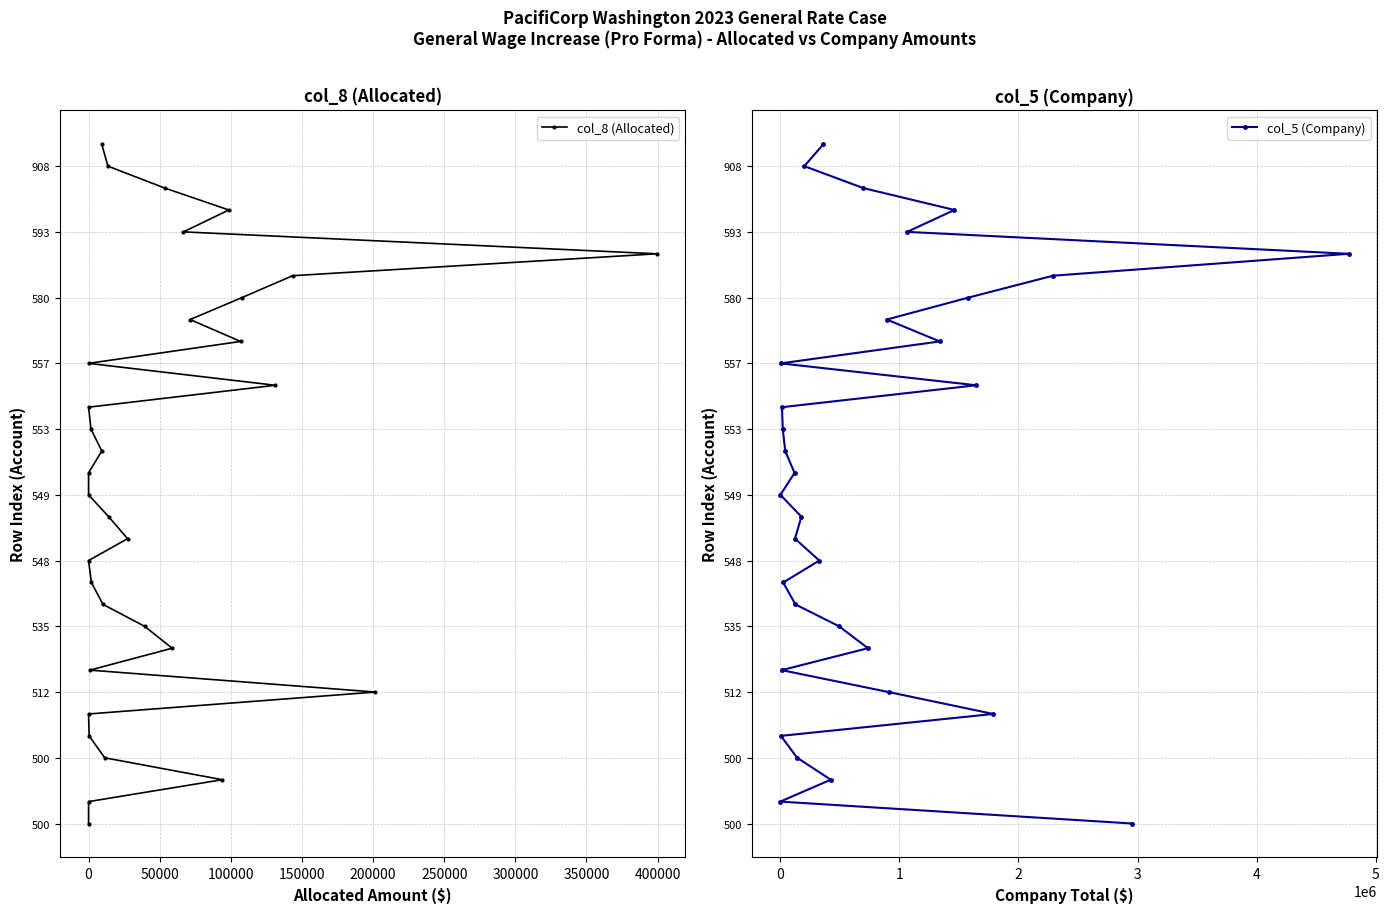

Rank the series by their maximum value, from highest to lowest.

col_8 (Allocated), col_5 (Company)